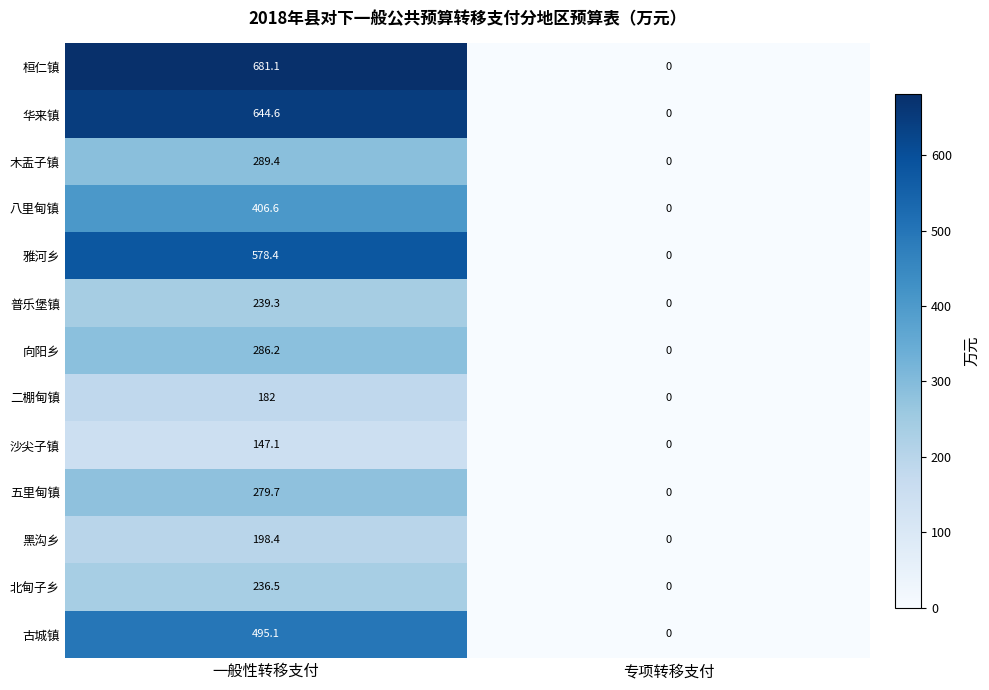

Rank the series by their maximum value, from lowest to highest.

沙尖子镇, 二棚甸镇, 黑沟乡, 北甸子乡, 普乐堡镇, 五里甸镇, 向阳乡, 木盂子镇, 八里甸镇, 古城镇, 雅河乡, 华来镇, 桓仁镇